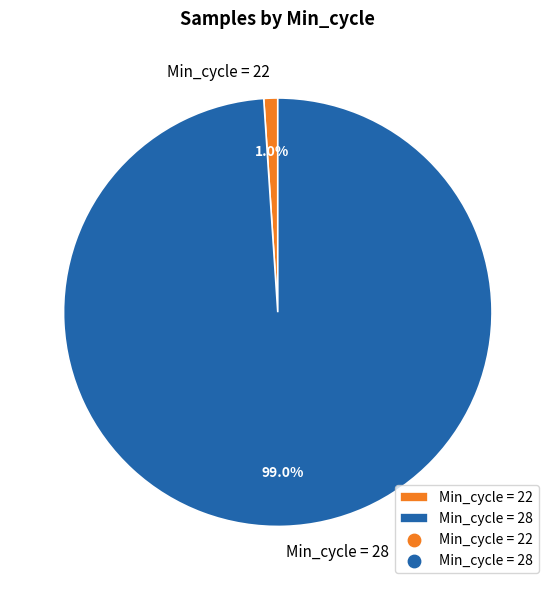

Between Min_cycle = 28 and Min_cycle = 22, which is larger?

Min_cycle = 28